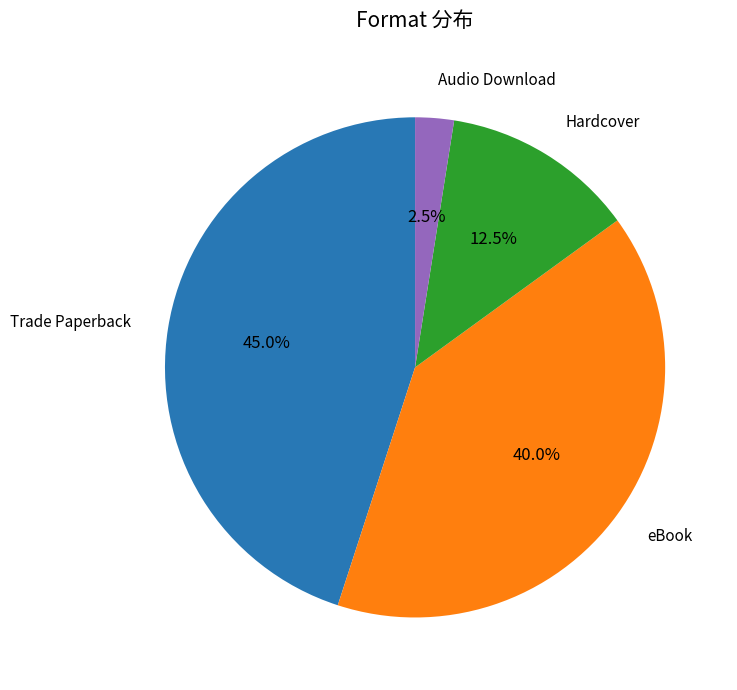

Is there any slice that represents more than half of the pie?

No